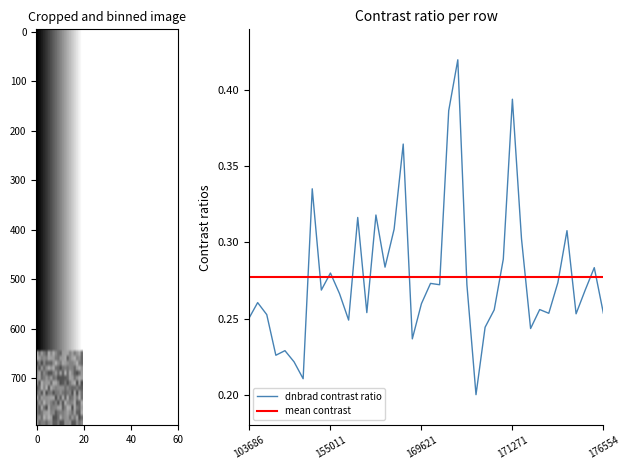

Count the number of categories in the chart.

40